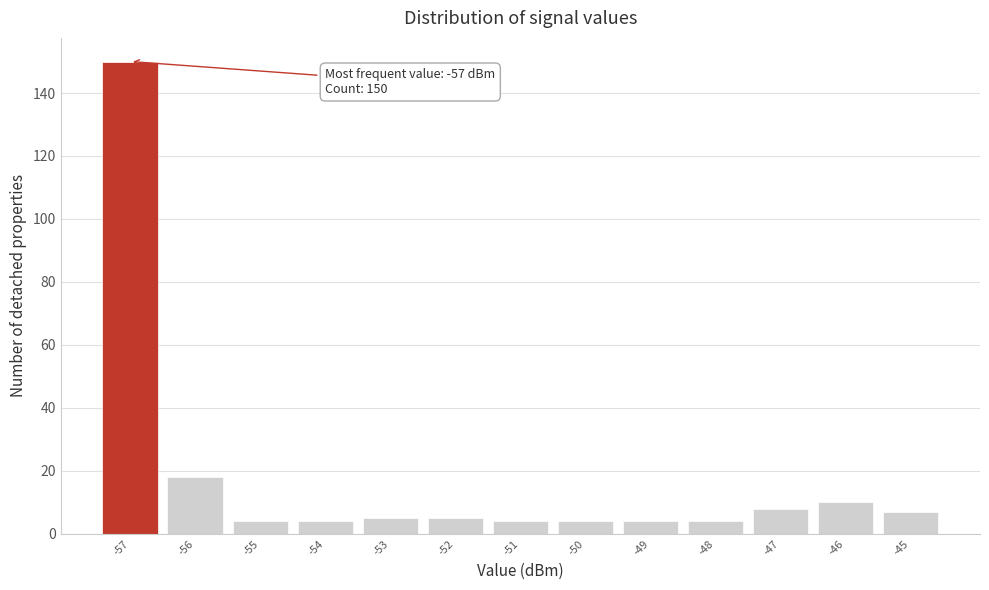

Over which range of the x-axis is the bar tallest?

-57.5 to -56.5